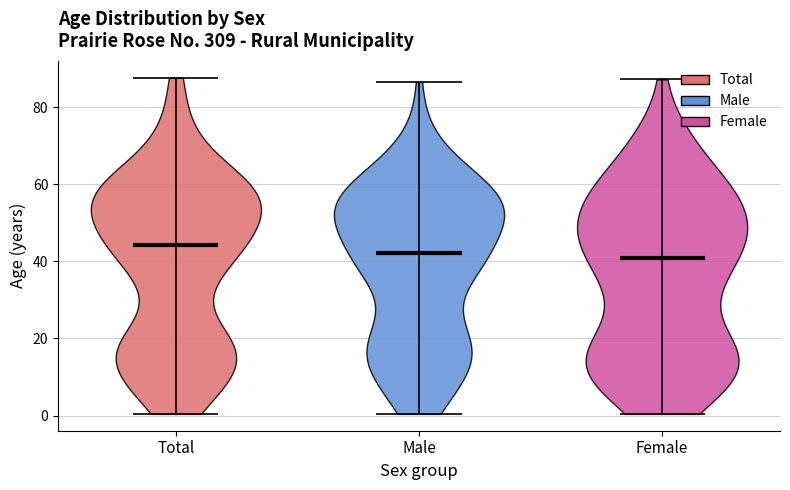

Reading left to right, read every violin against the y-axis: where its median line is, and the lowest and highest points it reaches. The values are not printed on the chart, so give them approximately, as read against the axis.

Total: median line 44, lowest point 0, highest point 88
Male: median line 42, lowest point 0, highest point 86
Female: median line 40, lowest point 0, highest point 88